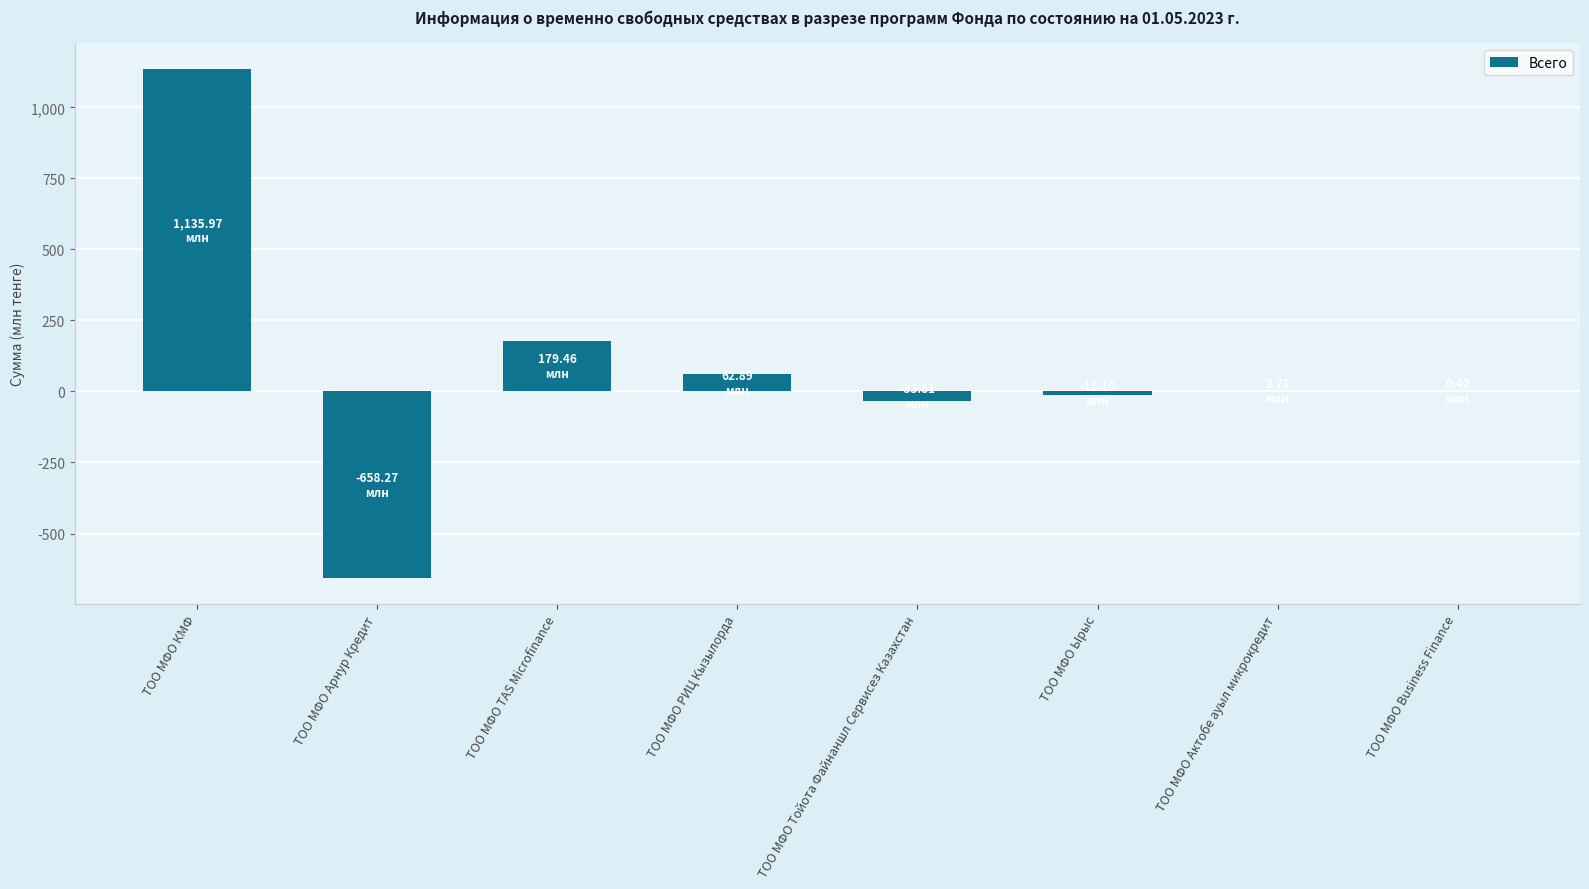

Reading left to right, transcribe all the data shown in this chart.

ТОО МФО КМФ=1135967463.6	ТОО МФО Арнур Кредит=-658268029.1	ТОО МФО TAS Microfinance=179461718.4	ТОО МФО РИЦ Кызылорда=62885533.3	ТОО МФО Тойота Файнаншл Сервисез Казахстан=-33813119.0	ТОО МФО Ырыс=-11096075.6	ТОО МФО Актобе ауыл микрокредит=2776497.0	ТОО МФО Business Finance=415142.8